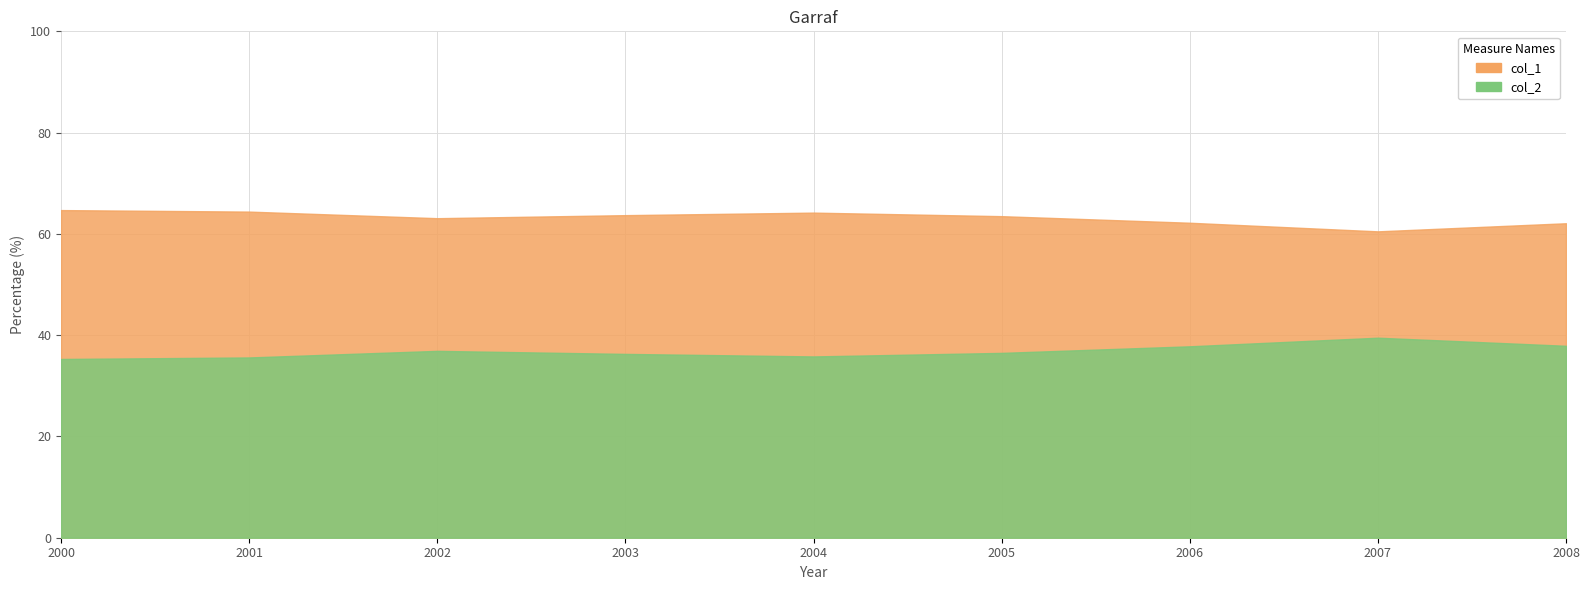

At which label is col_1 closest to 62?

2008